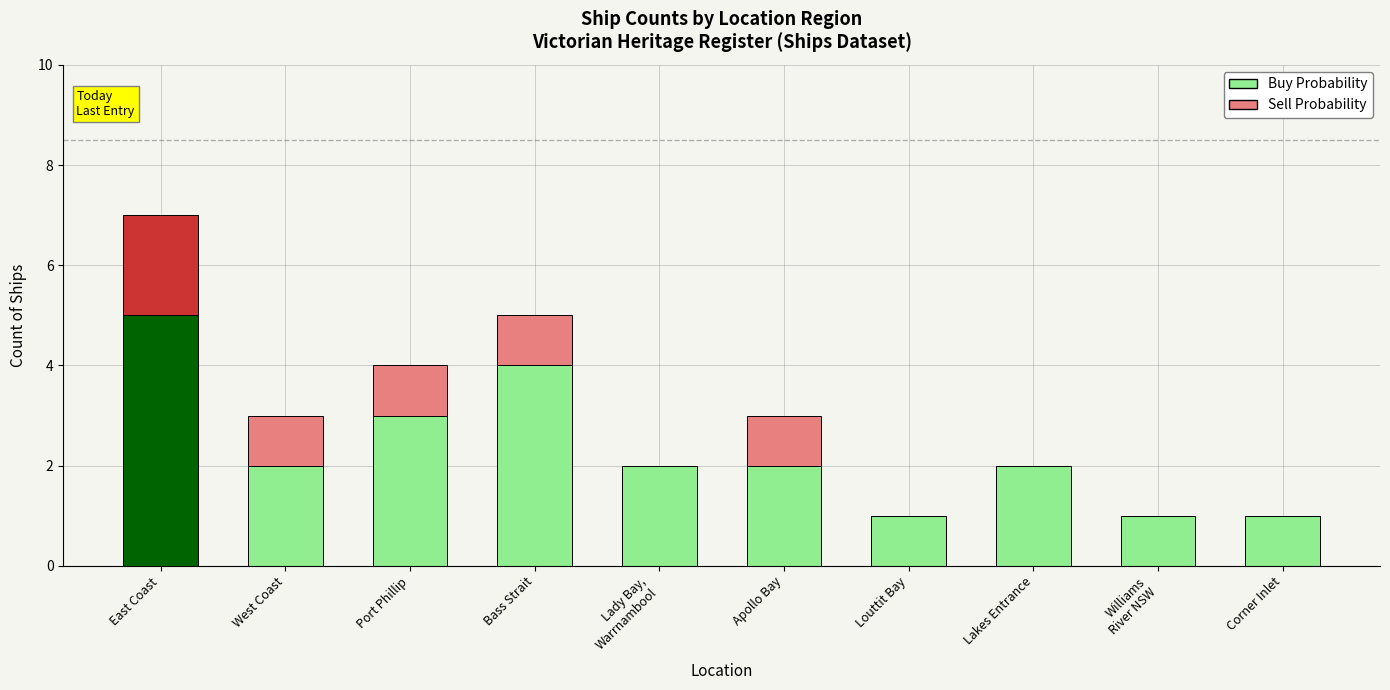

At which category is the sum across all series the highest?

East Coast